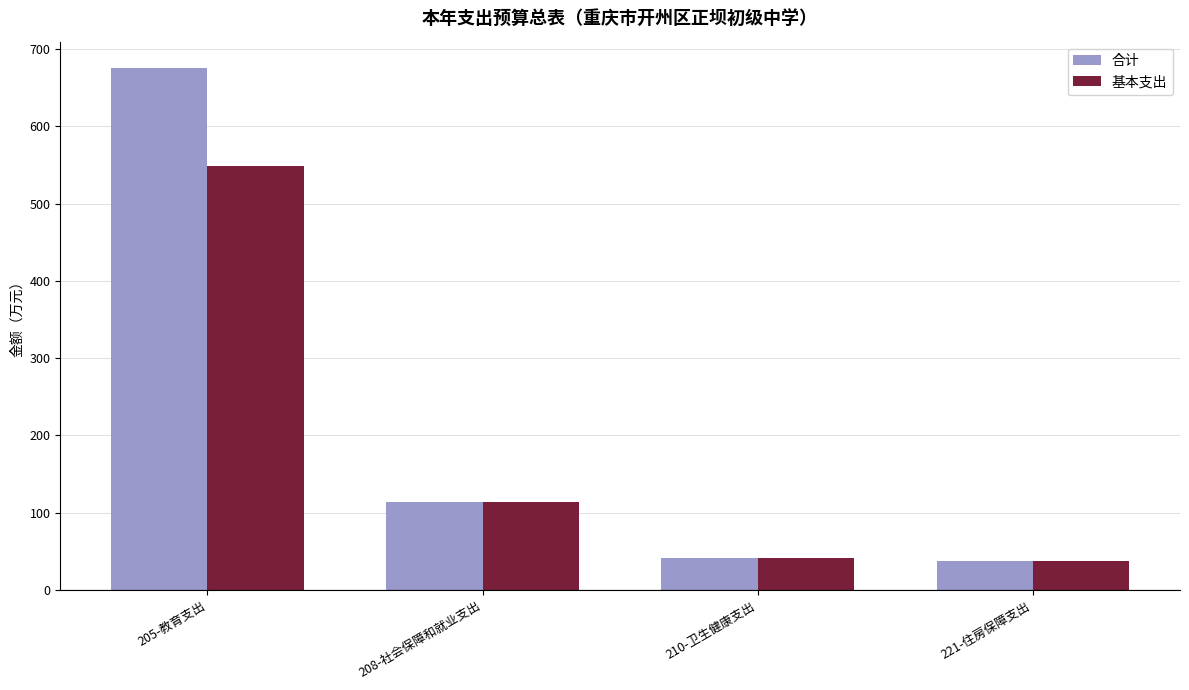

What position from the right is 208-社会保障和就业支出?

3